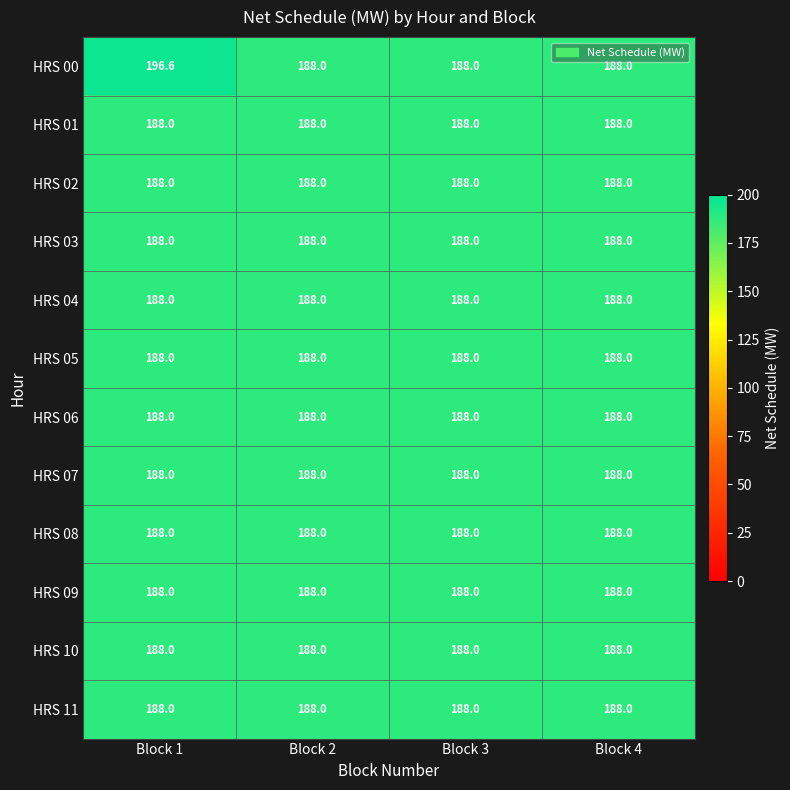

What is the average value of the HRS 07 series?

188.0